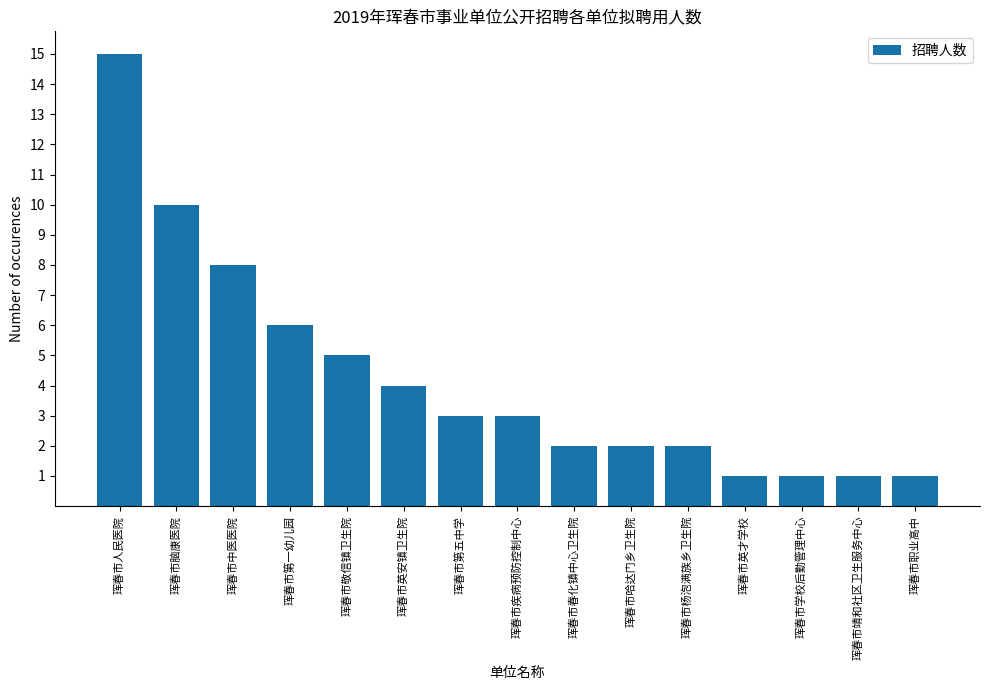

What is the greatest value displayed?

15